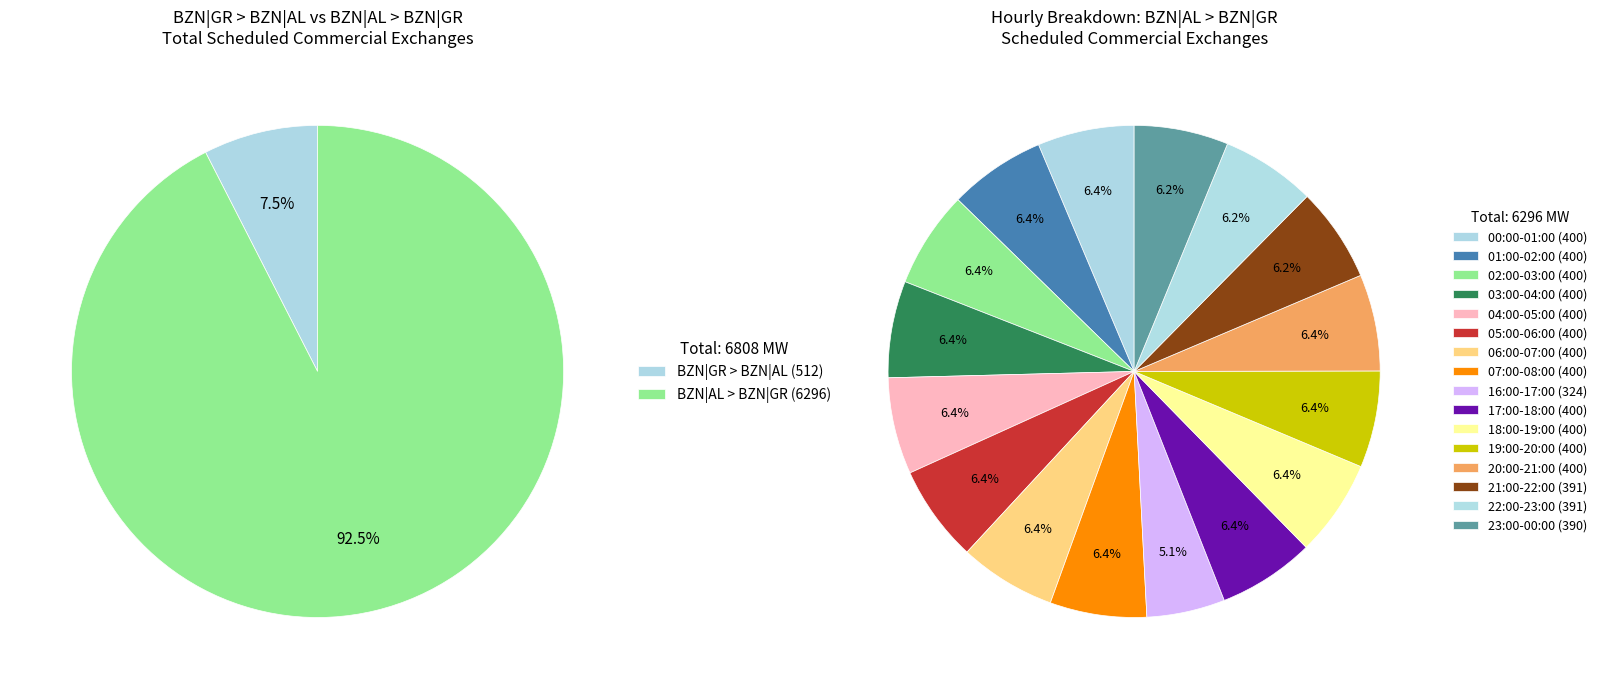

Is it true that 15:00-16:00 is 0% of the pie?

True